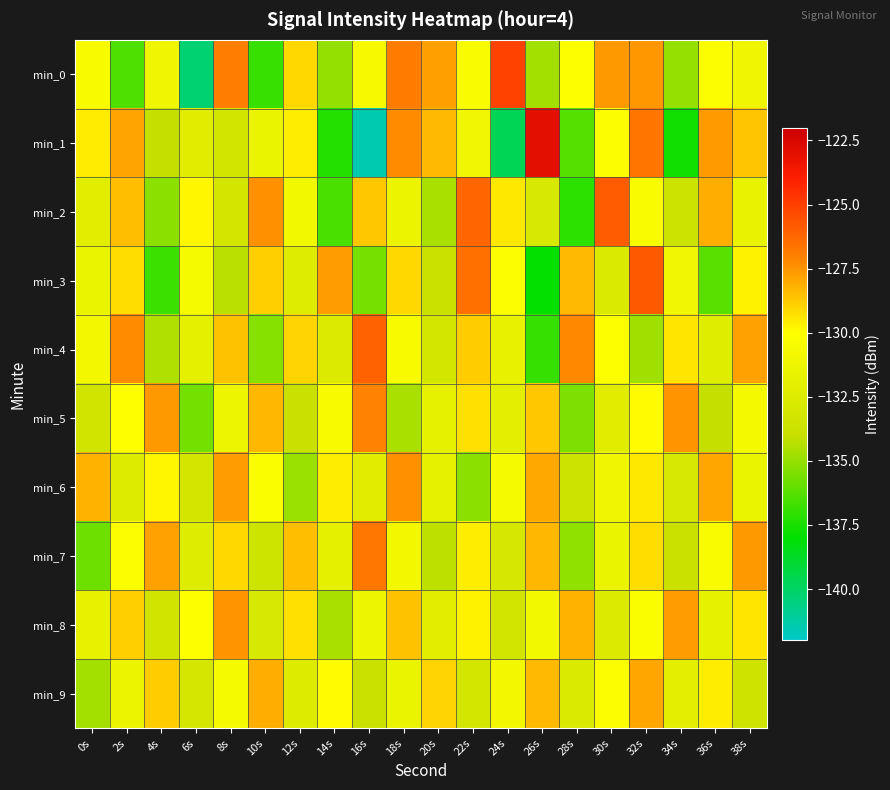

Rank the series by their maximum value, from lowest to highest.

min_9, min_8, min_6, min_5, min_7, min_4, min_2, min_3, min_0, min_1